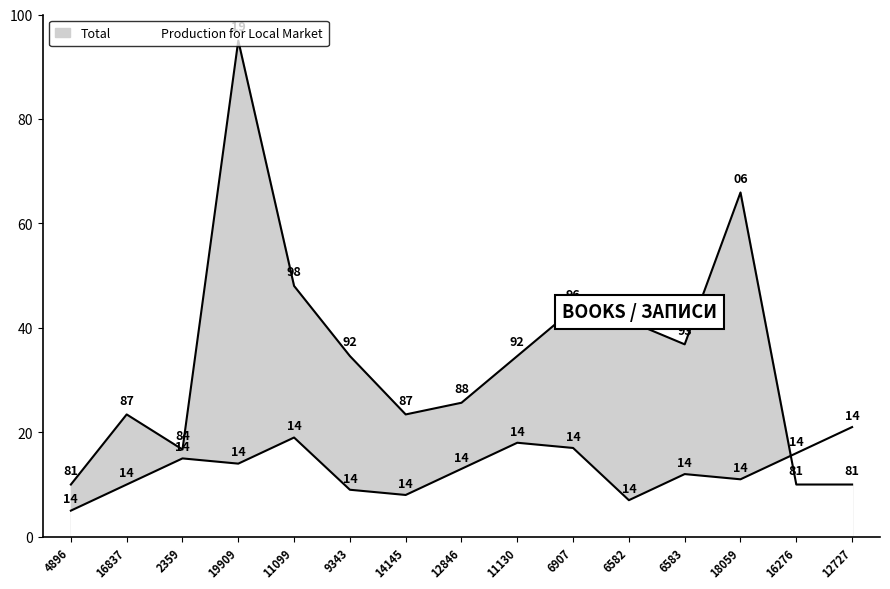

Reading left to right, what are all the values shown in this chart?

4896=10.0	16837=23.4	2359=16.7	19909=95.0	11099=48.0	9343=34.6	14145=23.4	12846=25.7	11130=34.6	6907=43.6	6582=41.3	6583=36.8	18059=65.9	16276=10.0	12727=10.0